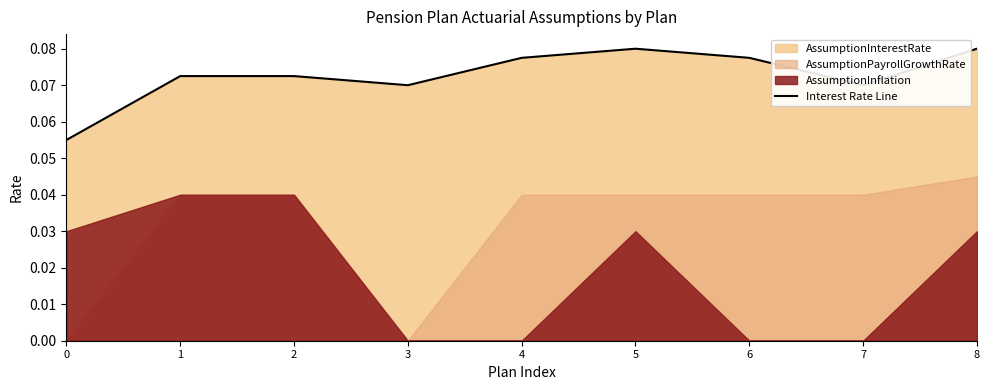

How many values are between 0 and 1?

9